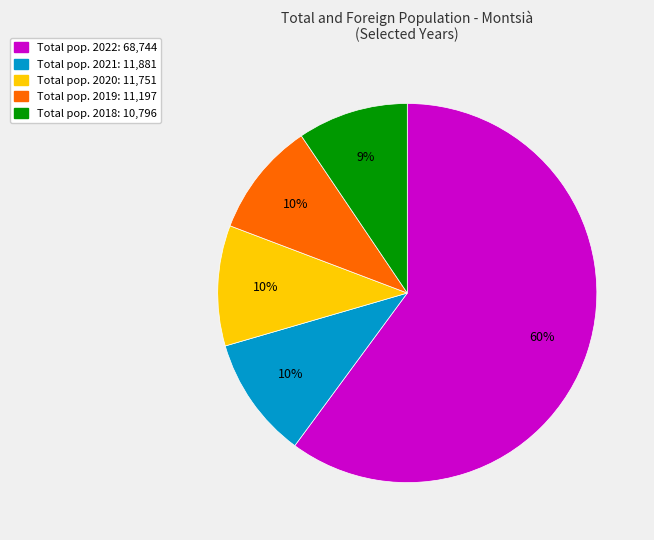

To the nearest percent, what is the average slice percentage?

20%